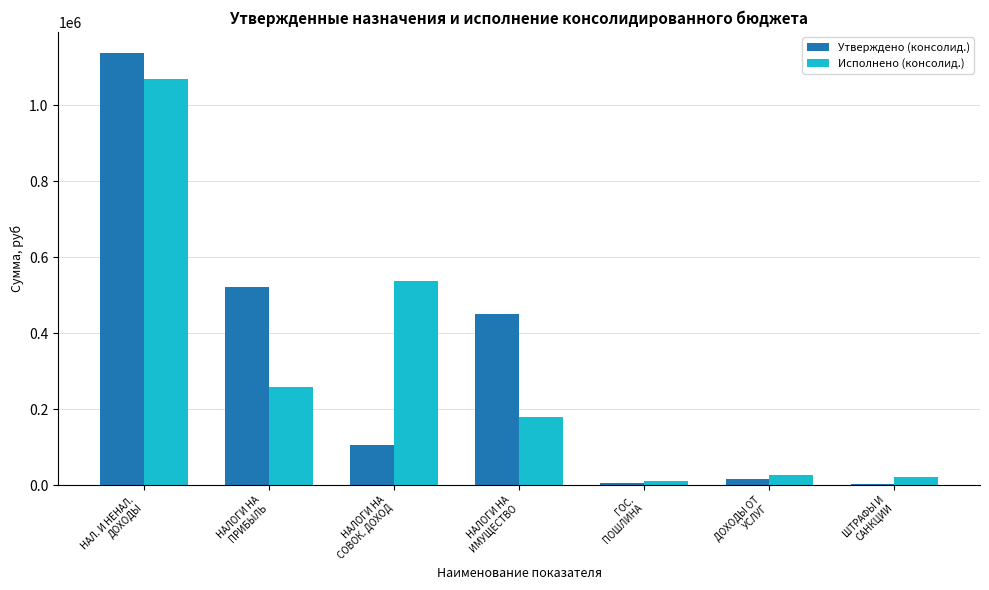

What is the sum of all Утверждено (консолид.) values?

2239600.0